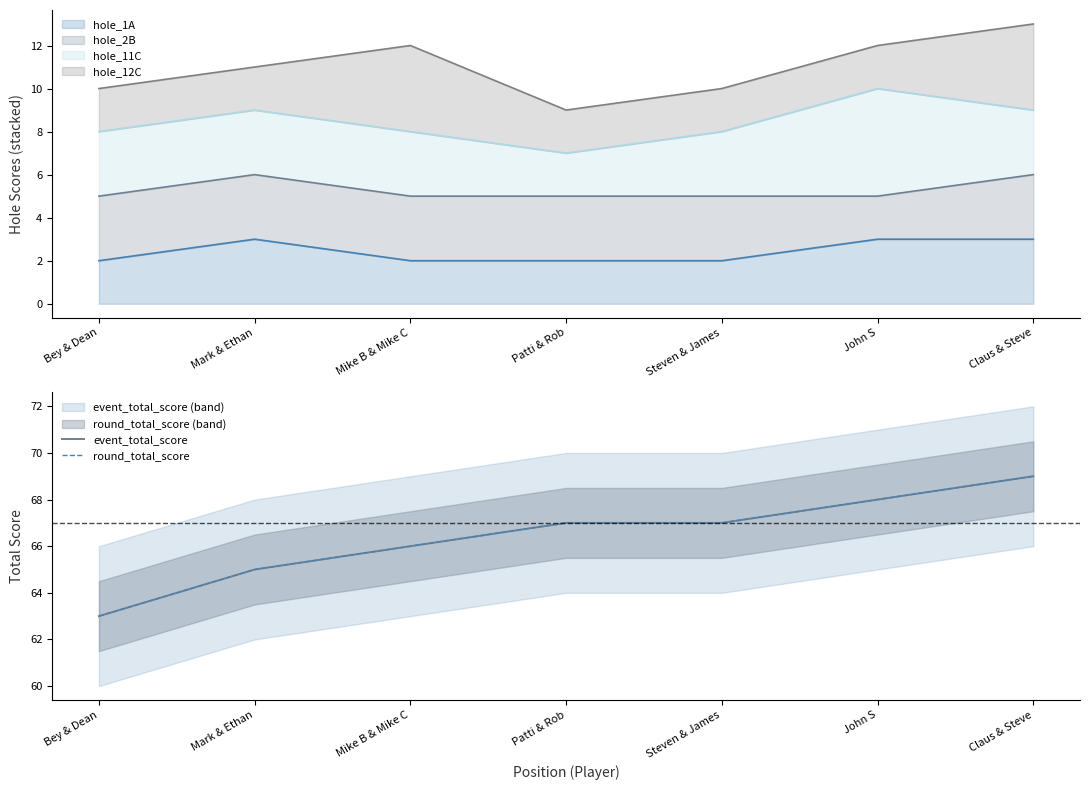

True or false: event_total_score and round_total_score cross at least once.

False